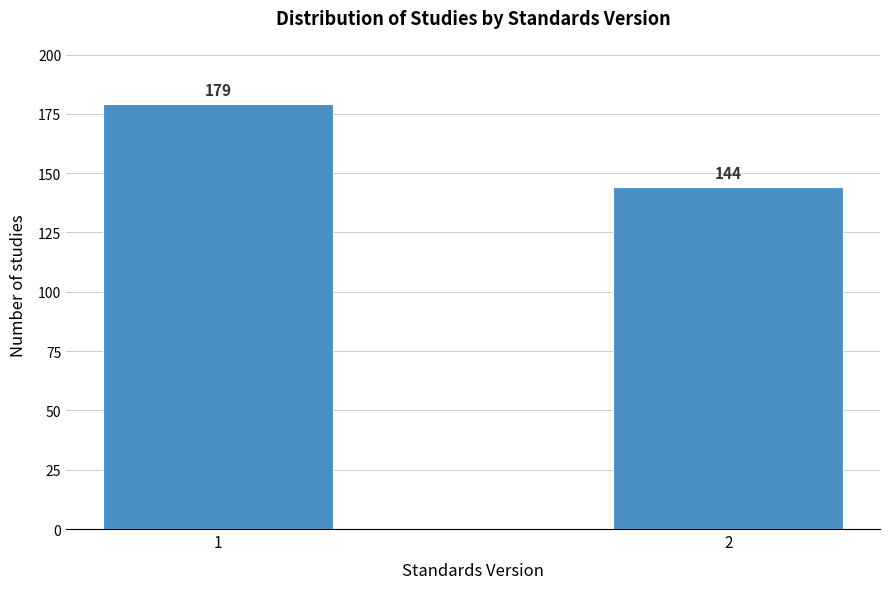

Reading left to right, what are all the values shown in this chart?

1=179	2=144